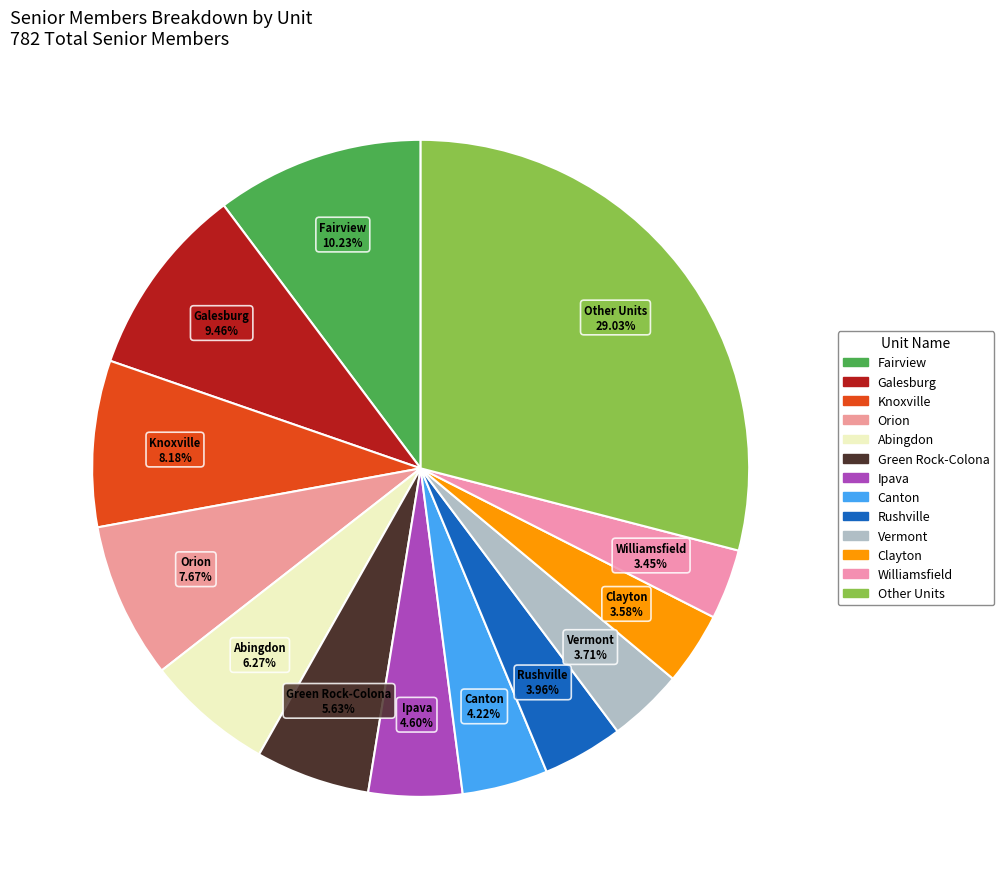

Is there any slice that represents more than half of the pie?

No